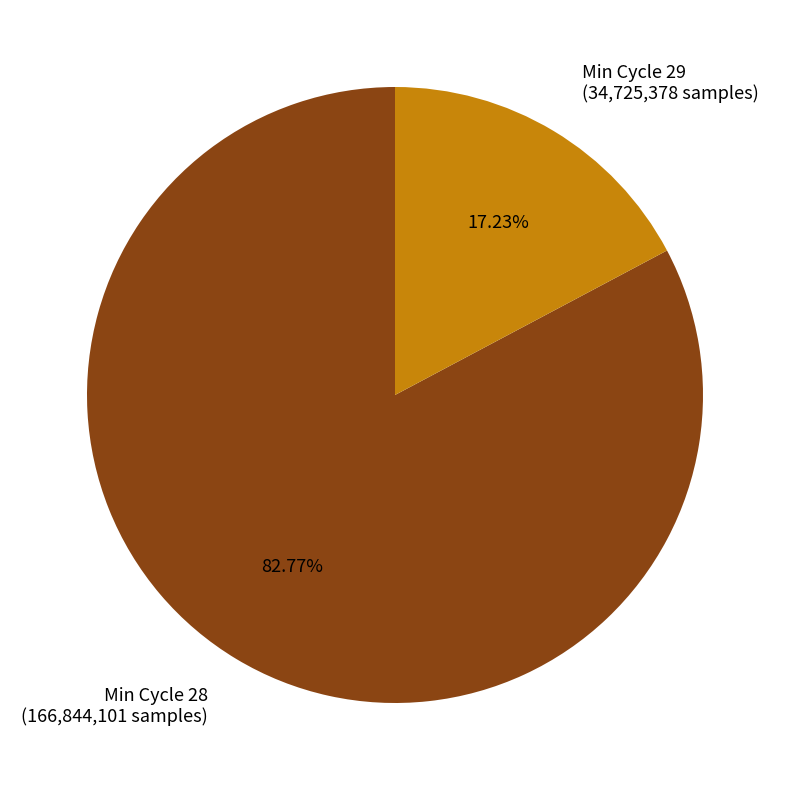

How many segments does this pie chart have?

2